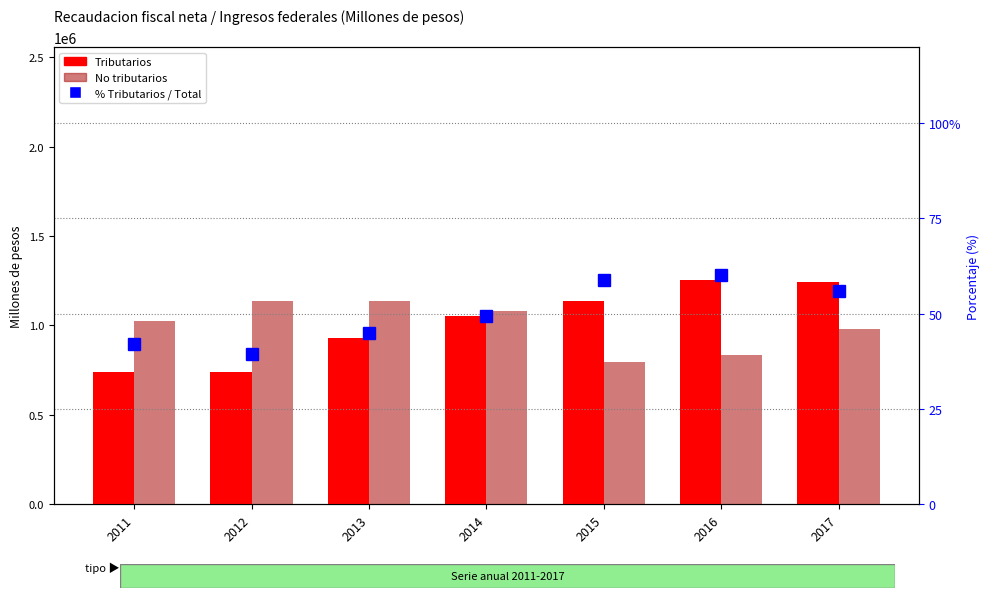

Is it true that % Tributarios / Total equals 73.3 at 2017?

False